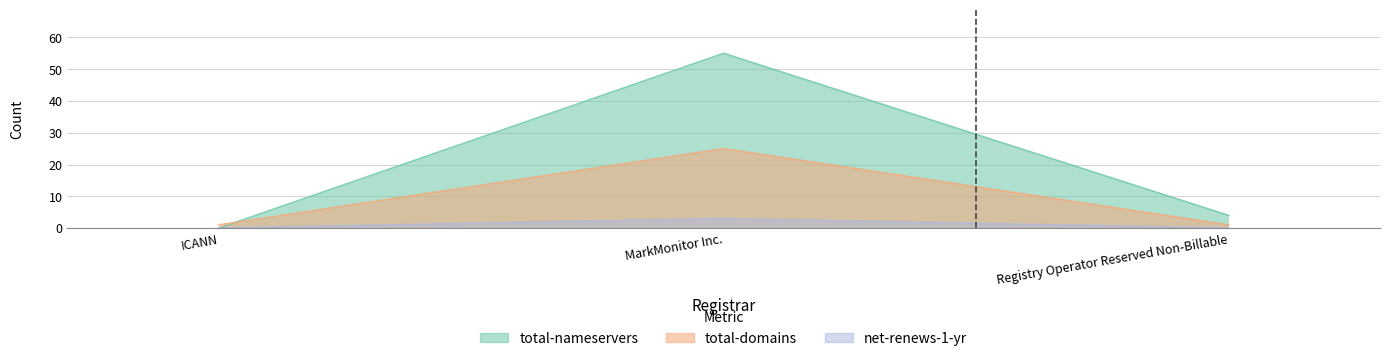

What position from the right is Registry Operator Reserved Non-Billable?

1